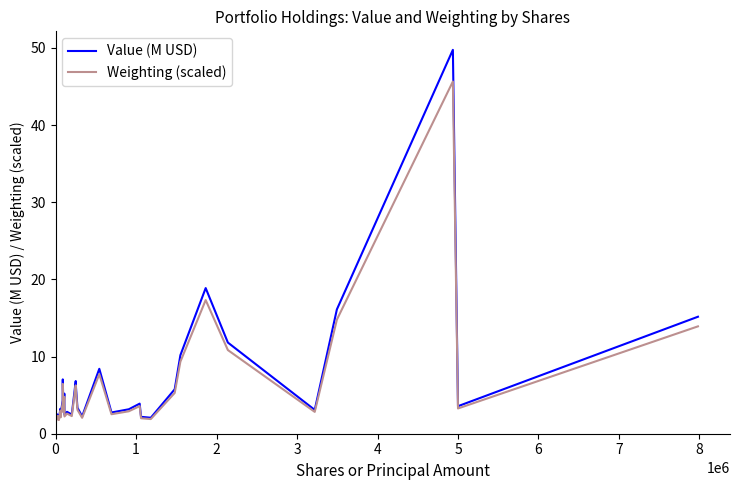

What is the sum of all Value (M USD) values?

240.3